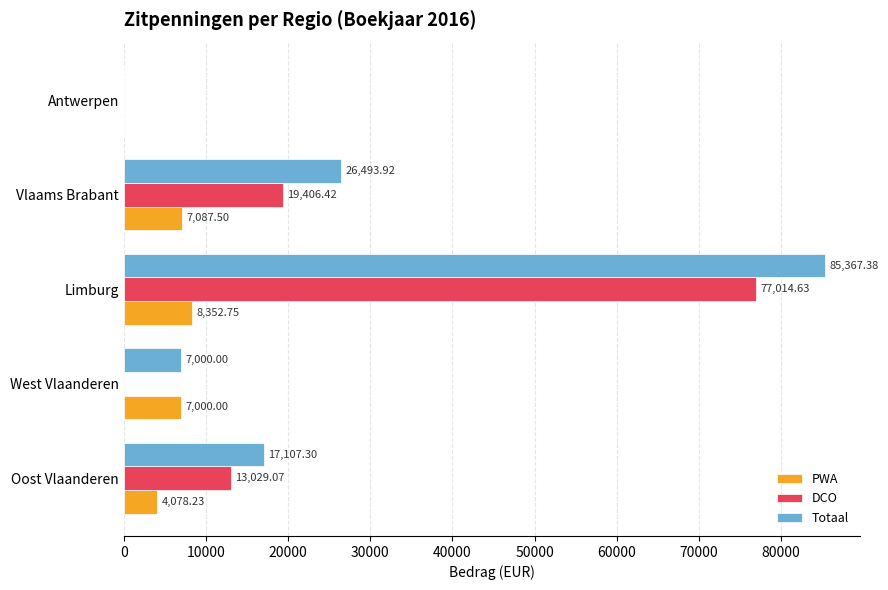

Which category has the highest value in the PWA series?

Limburg